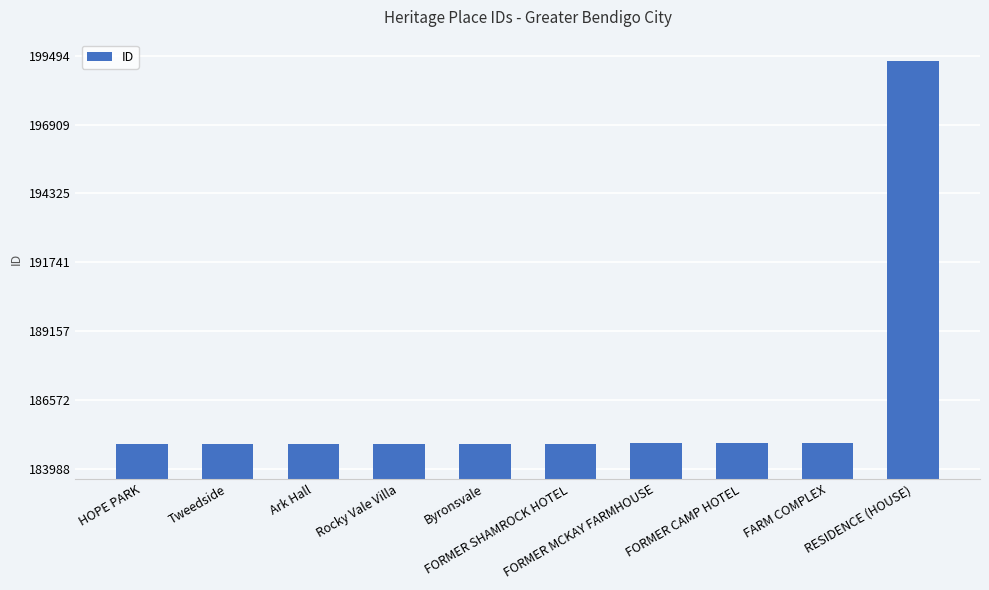

What is the difference between the maximum and minimum values?

14382